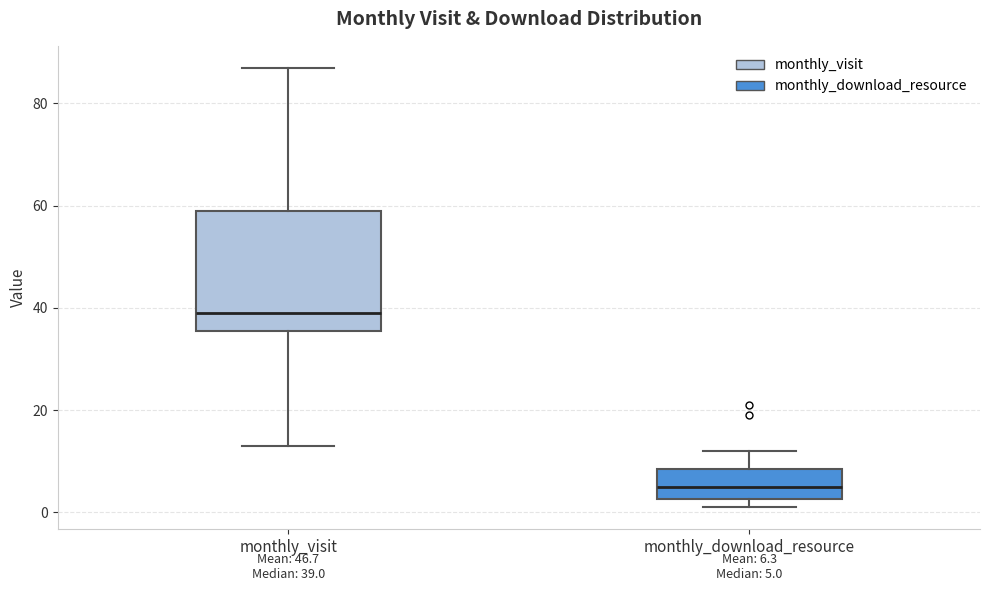

Which box's median line is the lowest?

monthly_download_resource